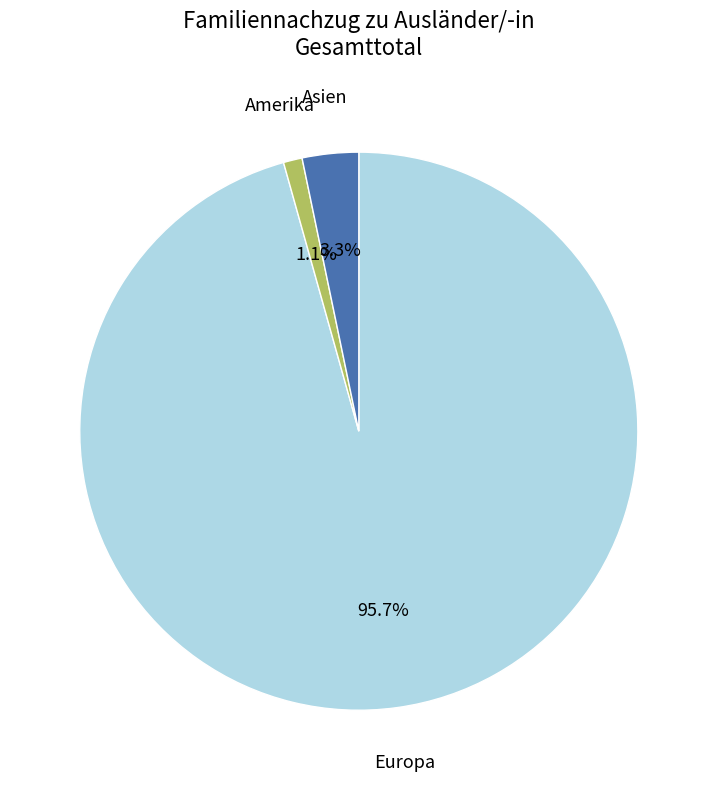

Does Europa account for over 50% of the chart?

Yes